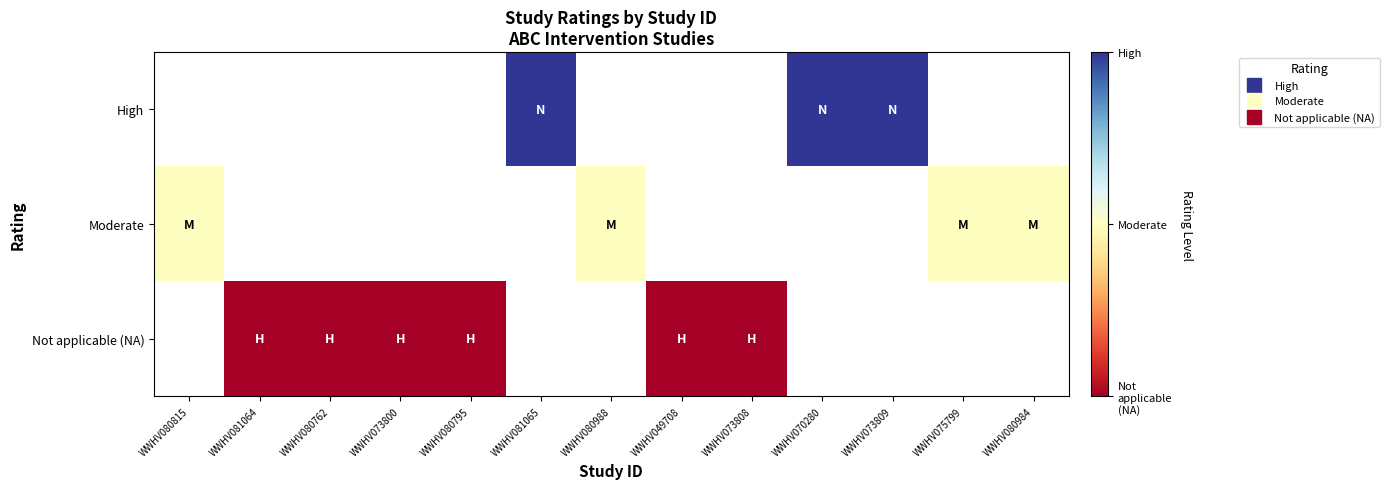

Where is Moderate nearest to the value 1?

WWHV080815